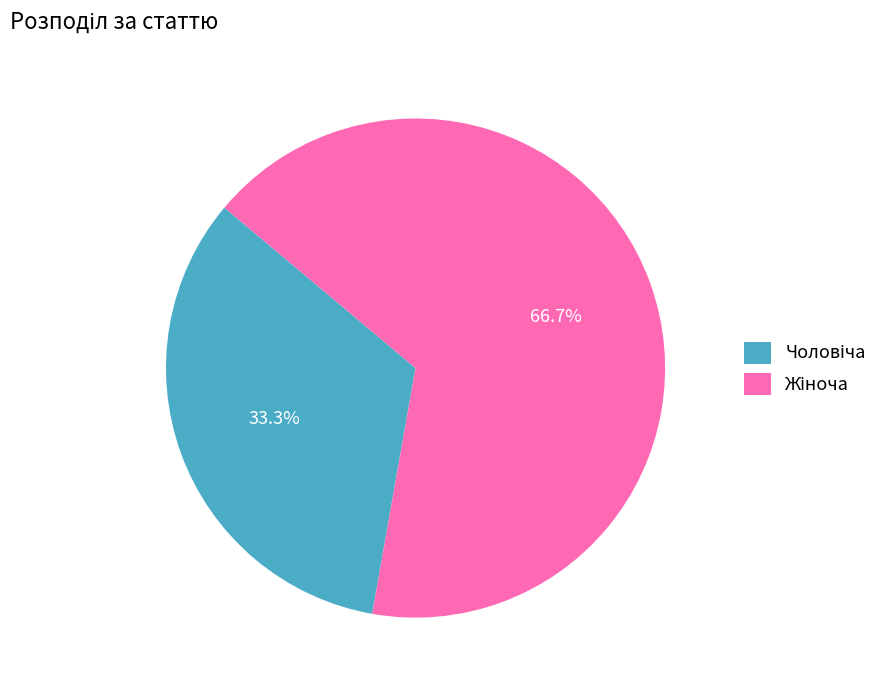

Does any single category account for the majority?

Yes